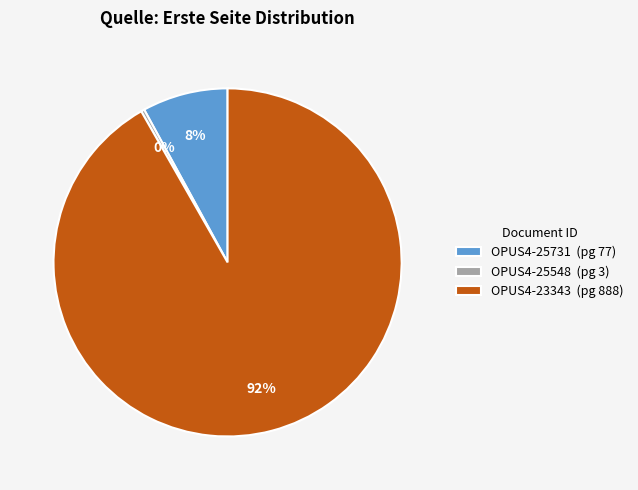

Which has a higher value, OPUS4-23343 (pg 888) or OPUS4-25731 (pg 77)?

OPUS4-23343 (pg 888)